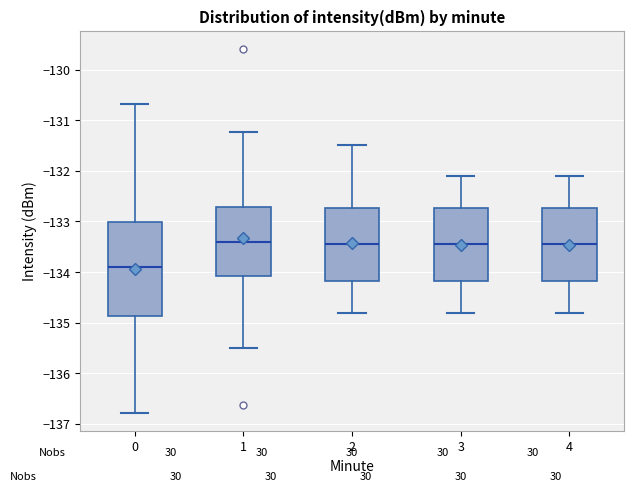

Reading left to right, transcribe this box plot: for each box, give where its median line is, the range the box spans, and where its two whiskers end, as read against the y-axis. The values are not printed on the chart, so give them approximately, as read against the axis.

0: median -133.9, box -134.9 to -133.0, whiskers -136.8 to -130.7
1: median -133.4, box -134.1 to -132.7, whiskers -135.5 to -131.2
2: median -133.4, box -134.2 to -132.7, whiskers -134.8 to -131.5
3: median -133.4, box -134.2 to -132.7, whiskers -134.8 to -132.1
4: median -133.4, box -134.2 to -132.7, whiskers -134.8 to -132.1